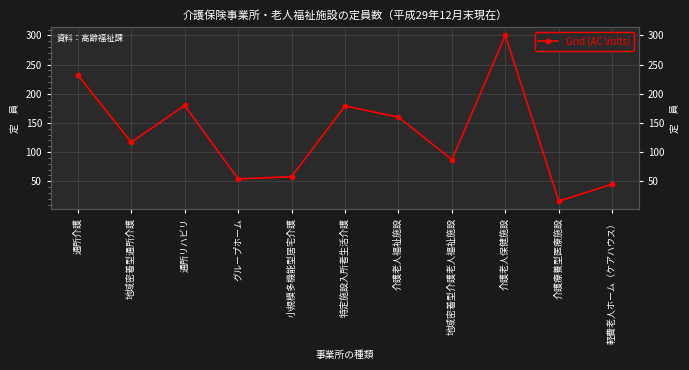

The value at 地域密着型介護老人福祉施設 is 87. True or false?

True